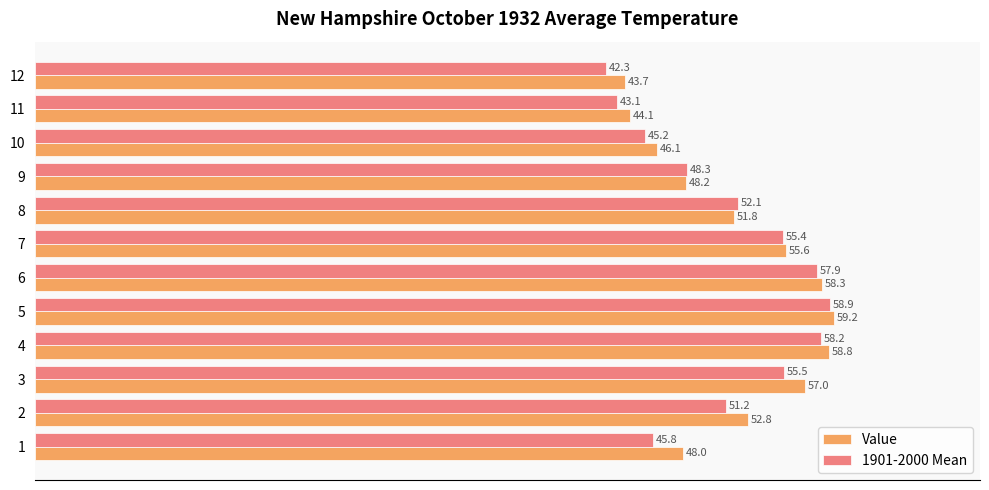

What is the difference between the highest and lowest values at 10?

0.9